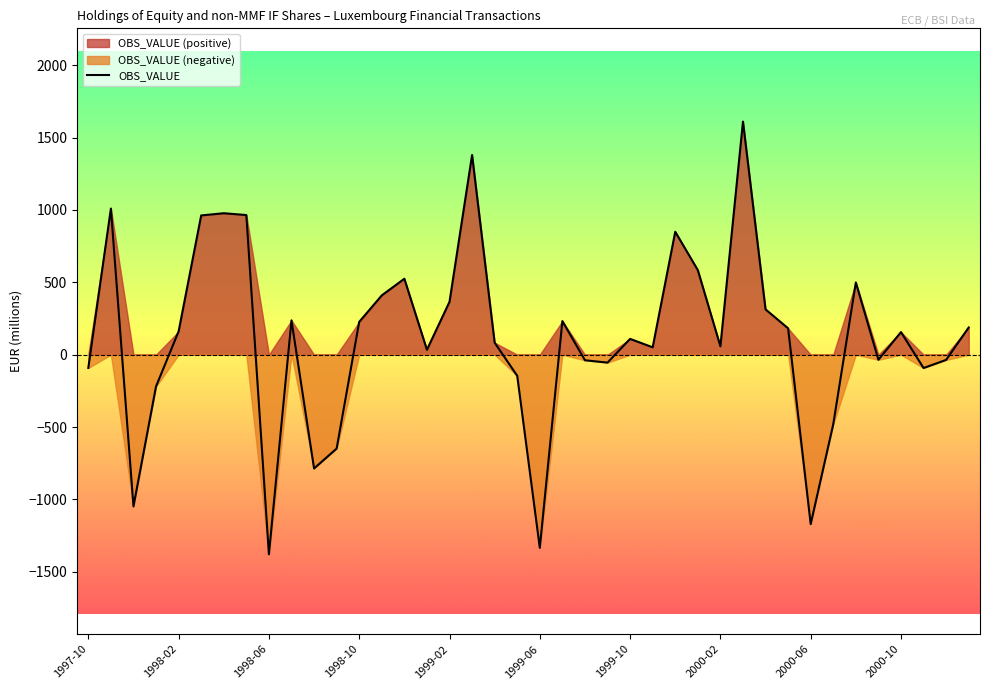

What is the maximum value for OBS_VALUE?

1610.0